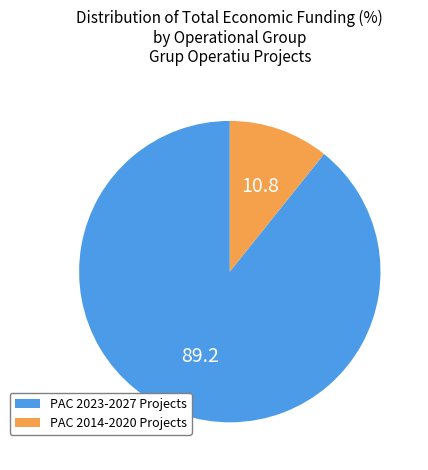

Is there any slice that represents more than half of the pie?

Yes